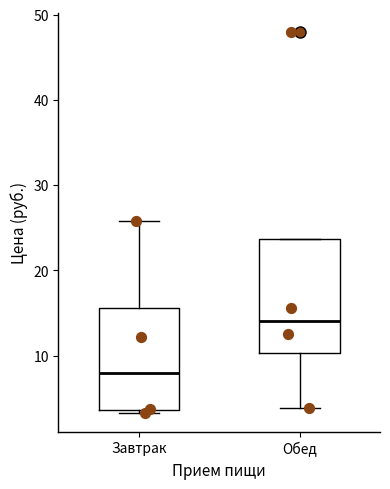

Which box's median line is the highest?

Обед